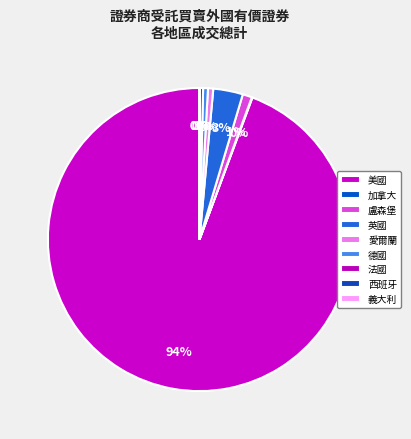

What is the change in value from 加拿大 to 盧森堡?

+2064389621